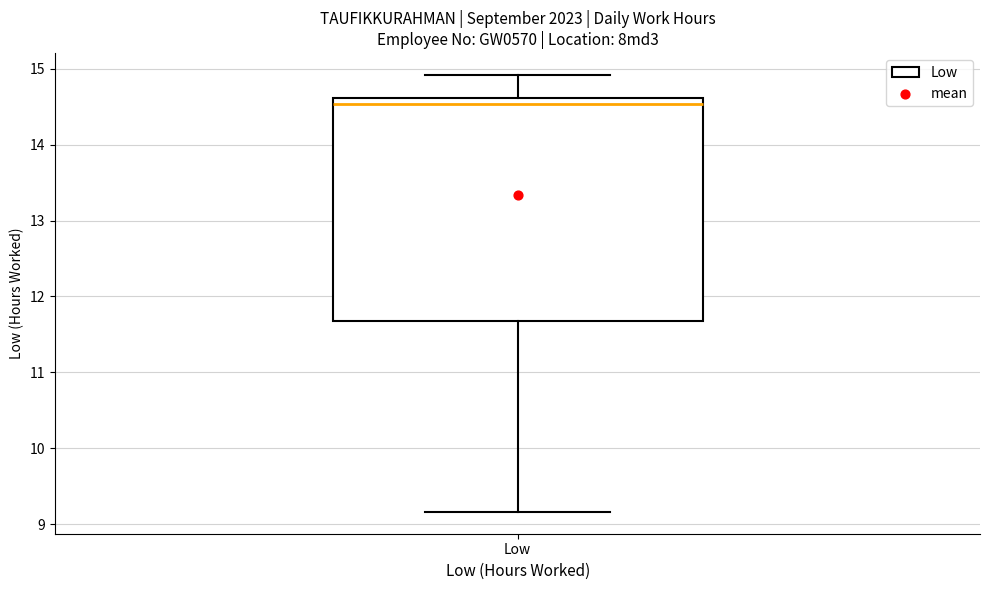

Where does the lower whisker of the box for Low end on the y-axis? The values are not printed on the chart, so give them approximately, as read against the axis.

9.2